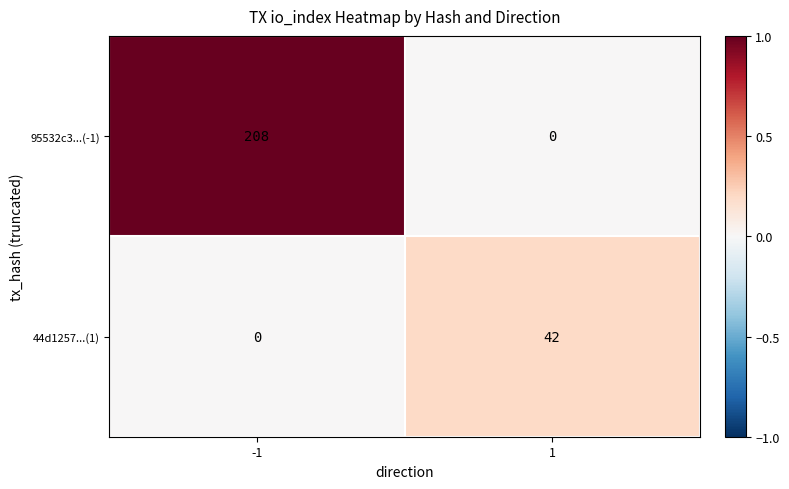

Rank the series by their average value, from lowest to highest.

44d1257...(1), 95532c3...(-1)